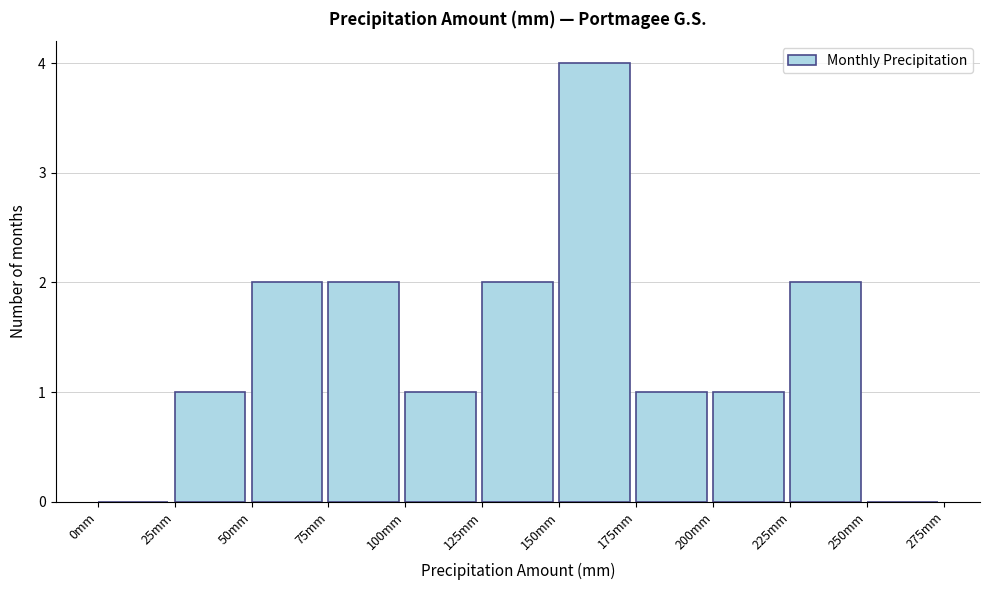

Reading left to right, list every bar in this chart as the range it spans on the x-axis followed by its height. The values are not printed on the chart, so give them approximately, as read against the axis.

0 to 25: 0
25 to 50: 1
50 to 75: 2
75 to 100: 2
100 to 125: 1
125 to 150: 2
150 to 175: 4
175 to 200: 1
200 to 225: 1
225 to 250: 2
250 to 275: 0